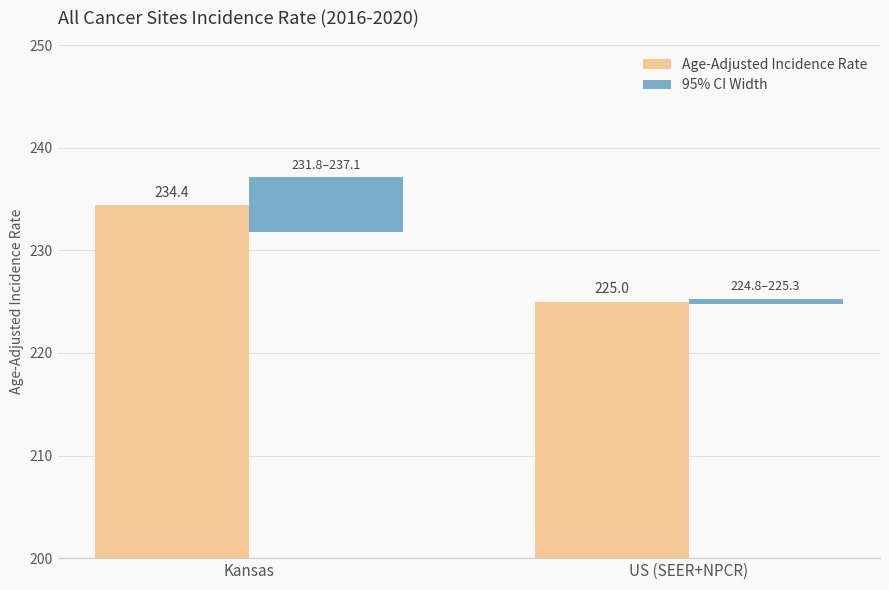

How many values in the Age-Adjusted Incidence Rate series are below 234?

1